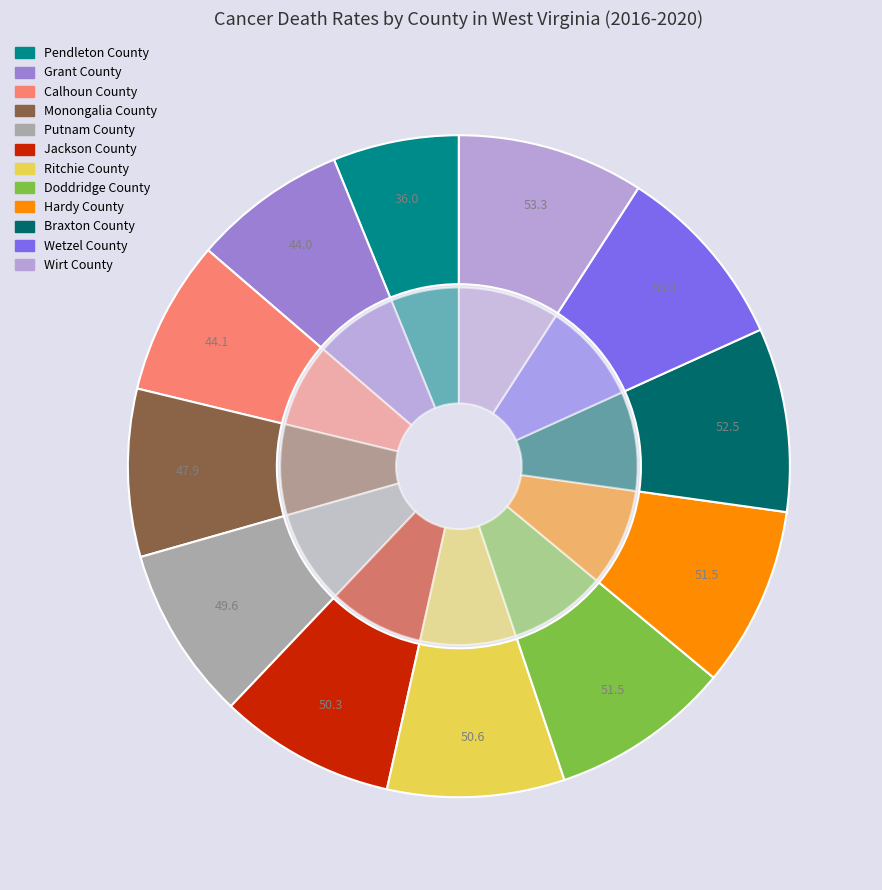

Is Calhoun County the majority of the pie?

No